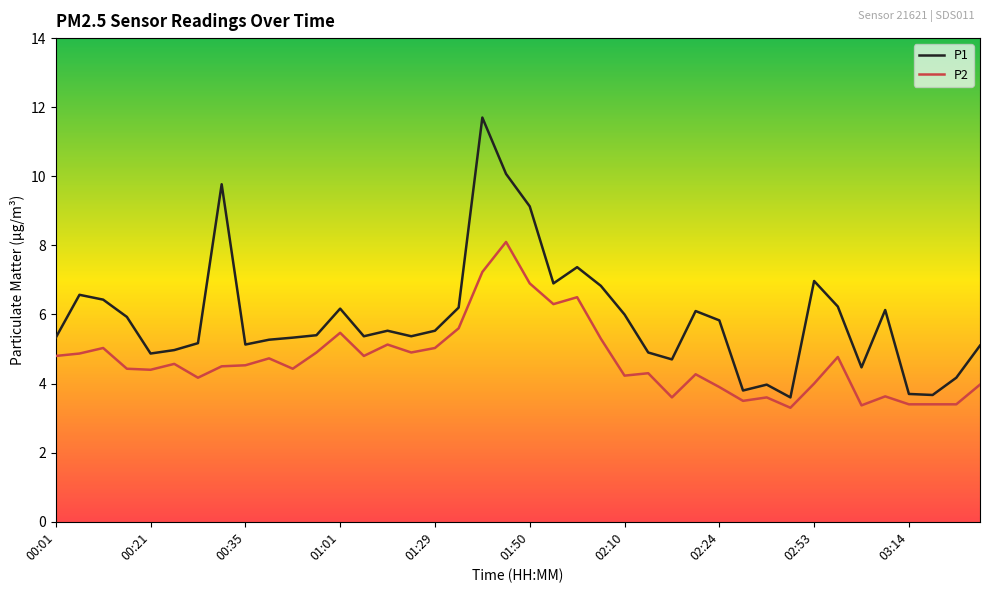

List the series in order of their overall mean, lowest first.

P2, P1